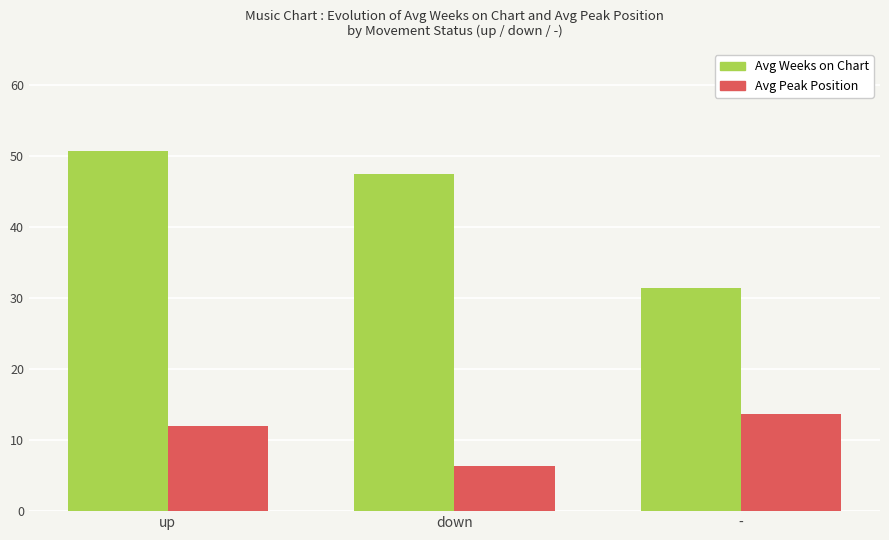

What is the value of the Avg Weeks on Chart bar at the 1st from the left?

50.7